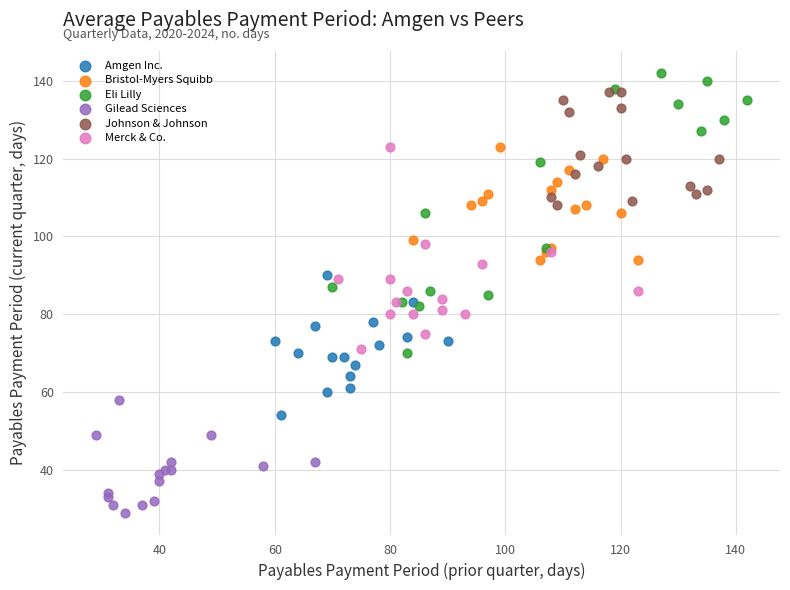

Which series reaches the maximum Y coordinate?

Eli Lilly